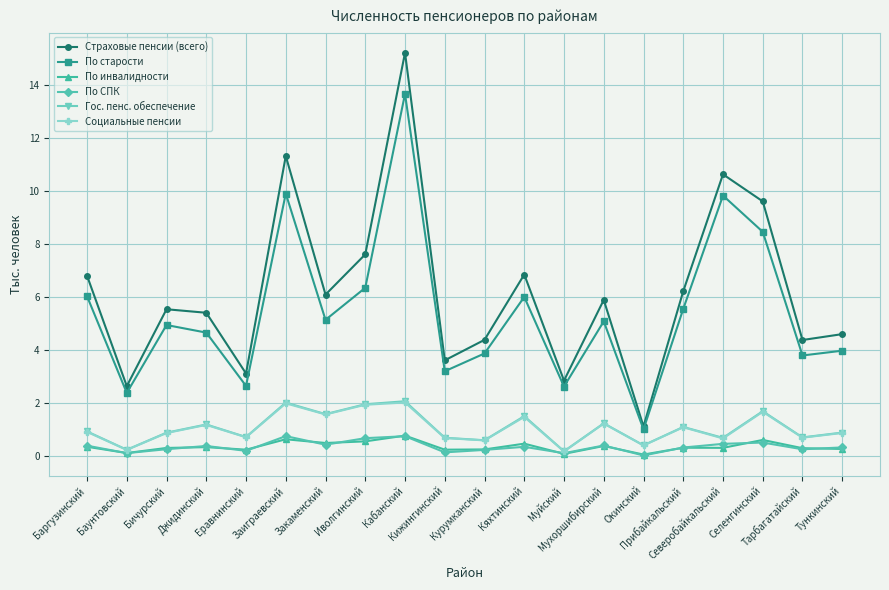

True or false: Страховые пенсии (всего) and По инвалидности cross at least once.

False